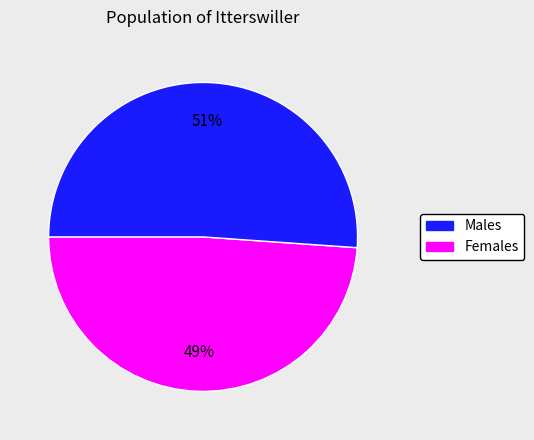

To the nearest percent, what is the average slice percentage?

50%